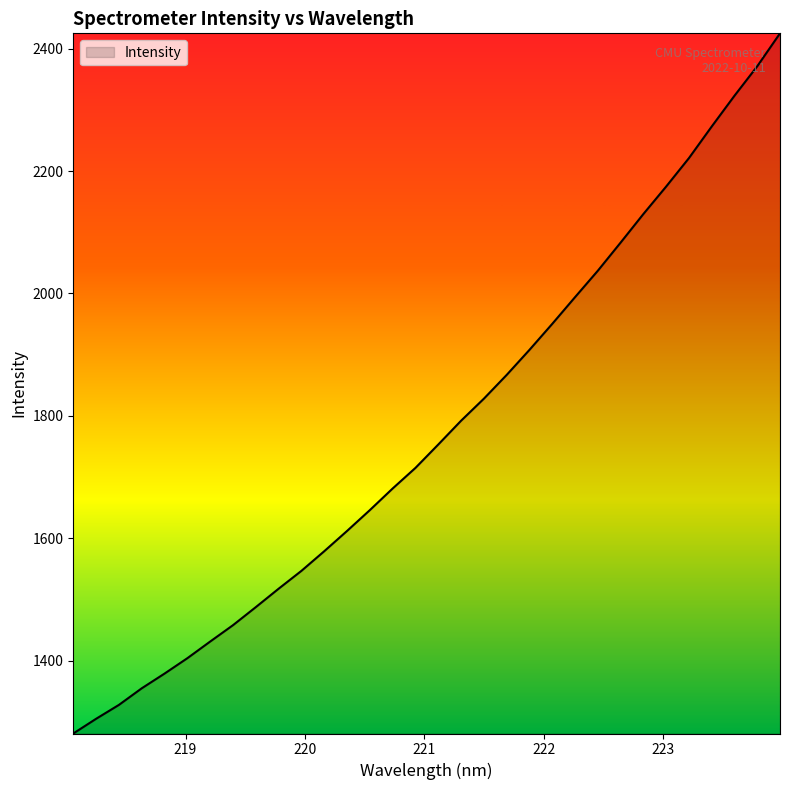

What is the maximum value shown in the chart?

2425.0